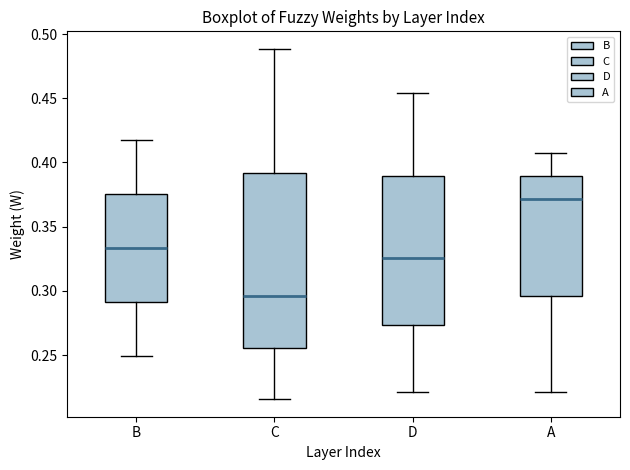

Which box's median line is the highest?

A